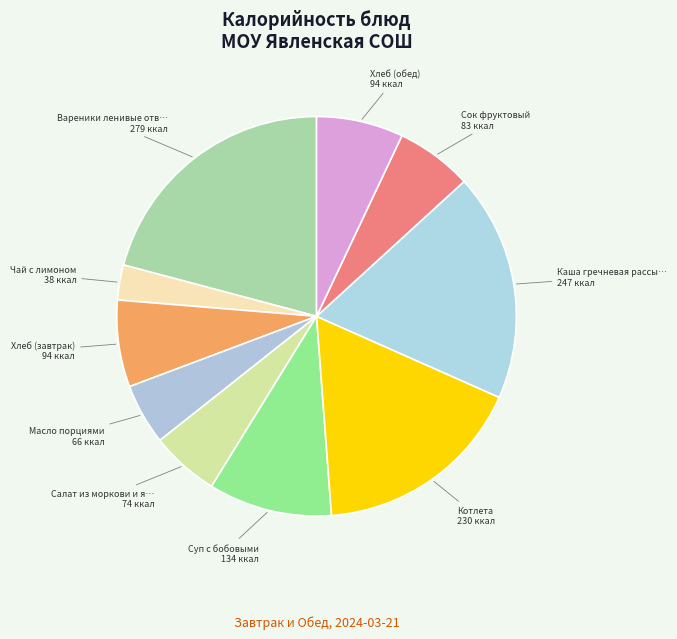

How many slices are in this pie chart?

10